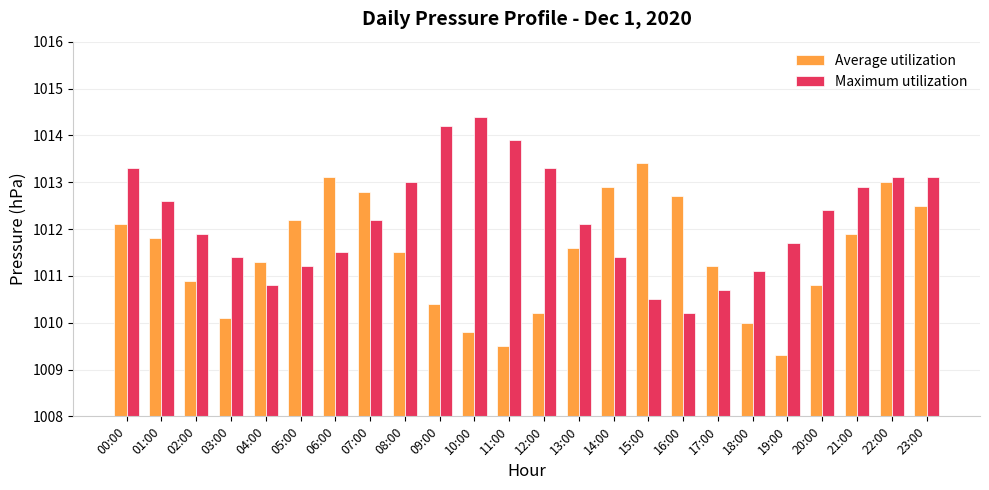

What value does the Maximum utilization series have at 16:00?

1010.2